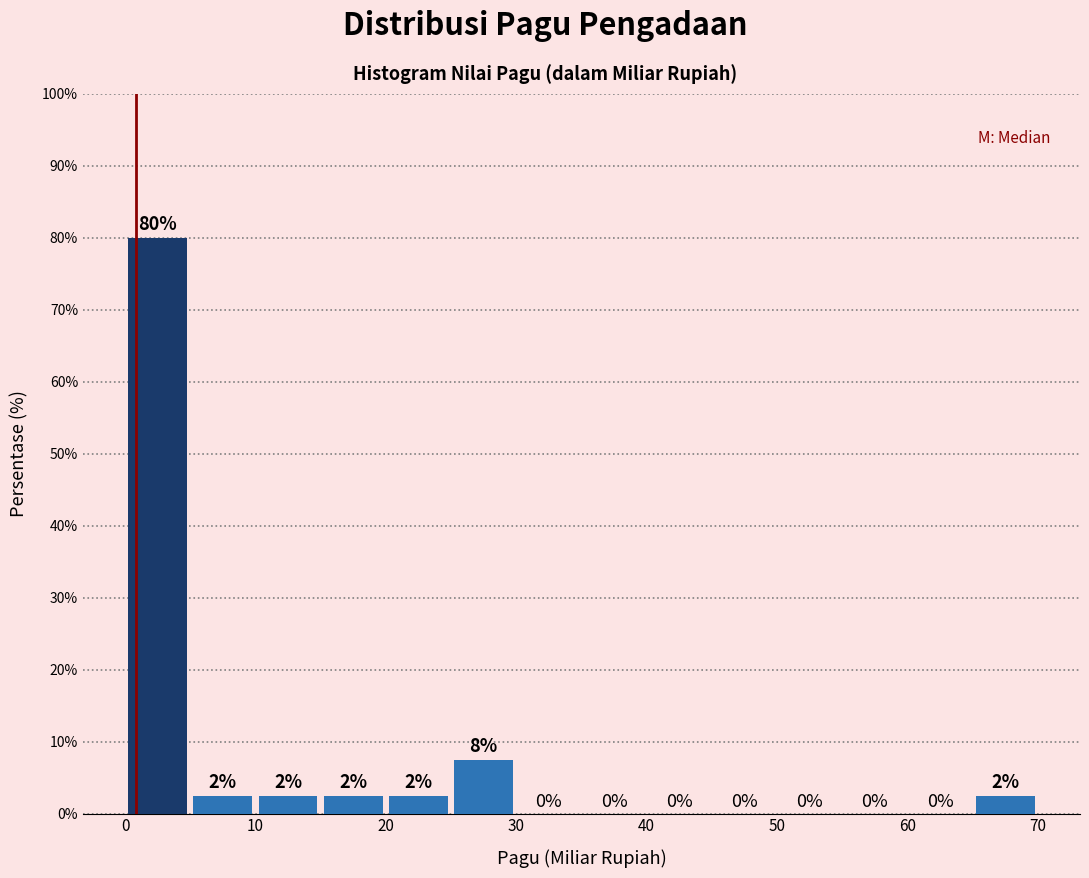

Over which range of the x-axis is the bar tallest?

0 to 5